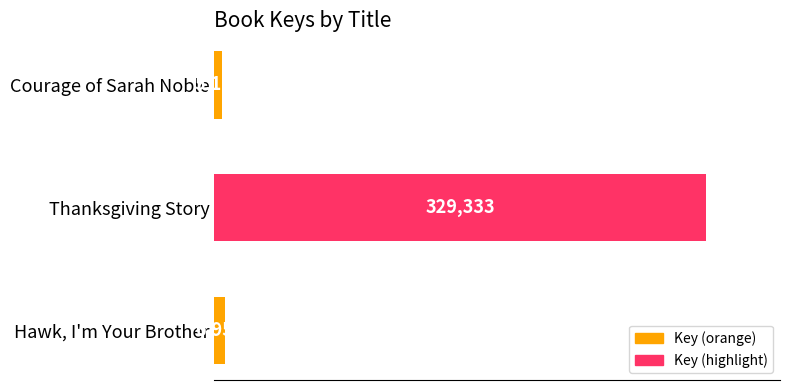

Reading top to bottom, transcribe all the data shown in this chart.

Courage of Sarah Noble=5167	Thanksgiving Story=329333	Hawk, I'm Your Brother=6956